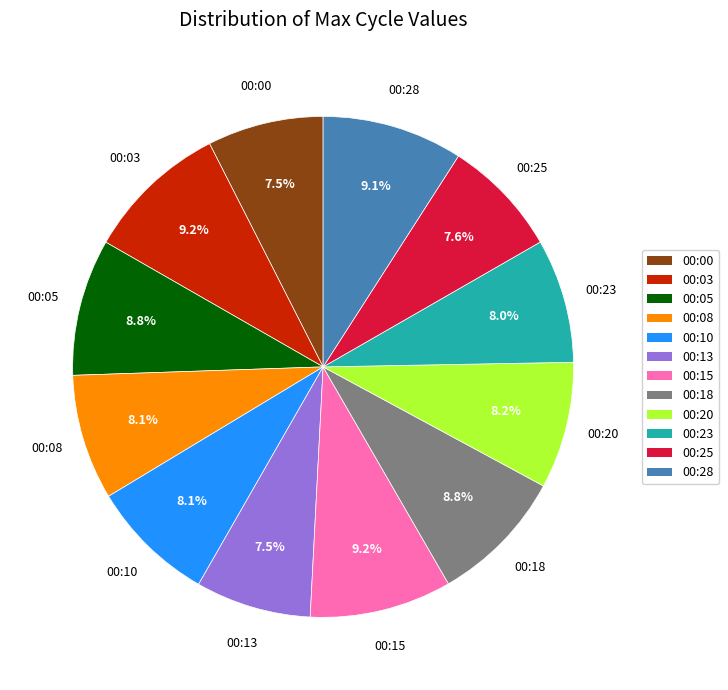

Which has a higher value, 00:03 or 00:20?

00:03